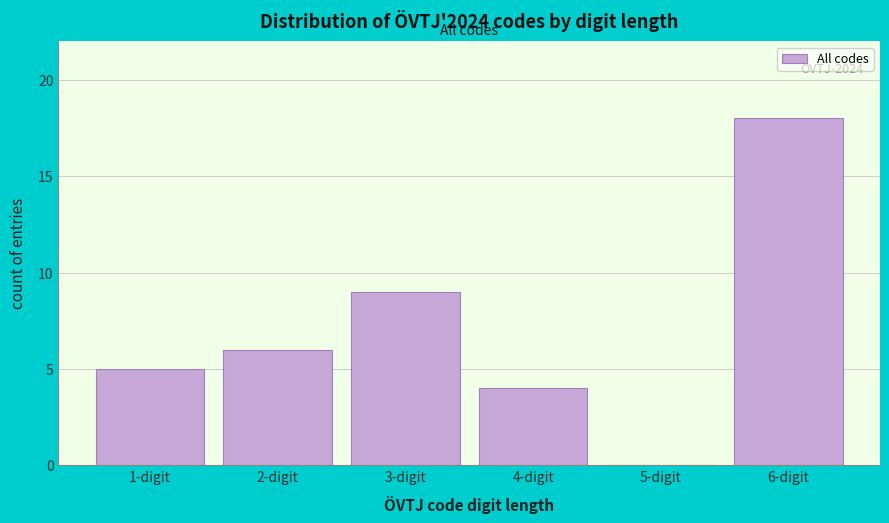

Reading left to right, extract all data points from this chart.

1-digit=5	2-digit=6	3-digit=9	4-digit=4	5-digit=0	6-digit=18